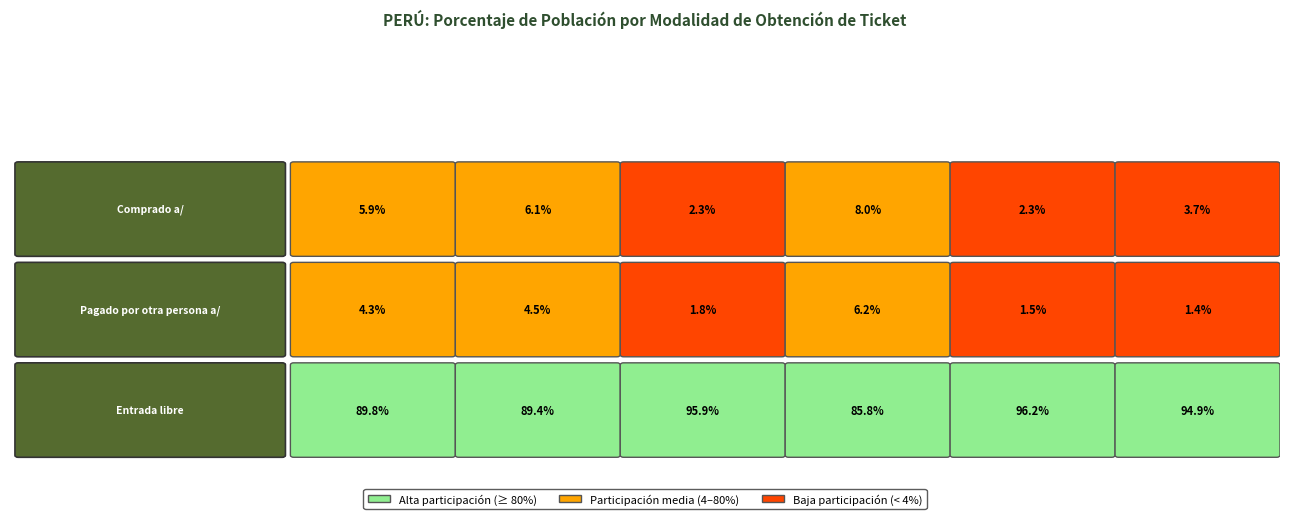

Reading right to left, transcribe all the data shown in this chart.

Comprado a/: 3.7	2.3	8.0	2.3	6.1	5.9
Pagado por otra persona a/: 1.4	1.5	6.2	1.8	4.5	4.3
Entrada libre: 94.9	96.2	85.8	95.9	89.4	89.8